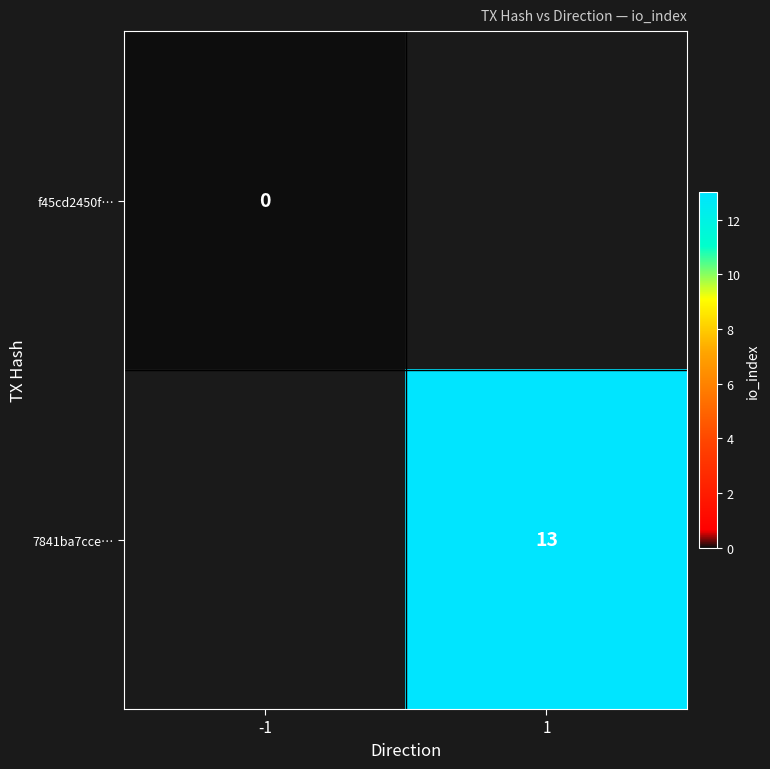

True or false: 7841ba7cce… has a value of 17 at 1.

False